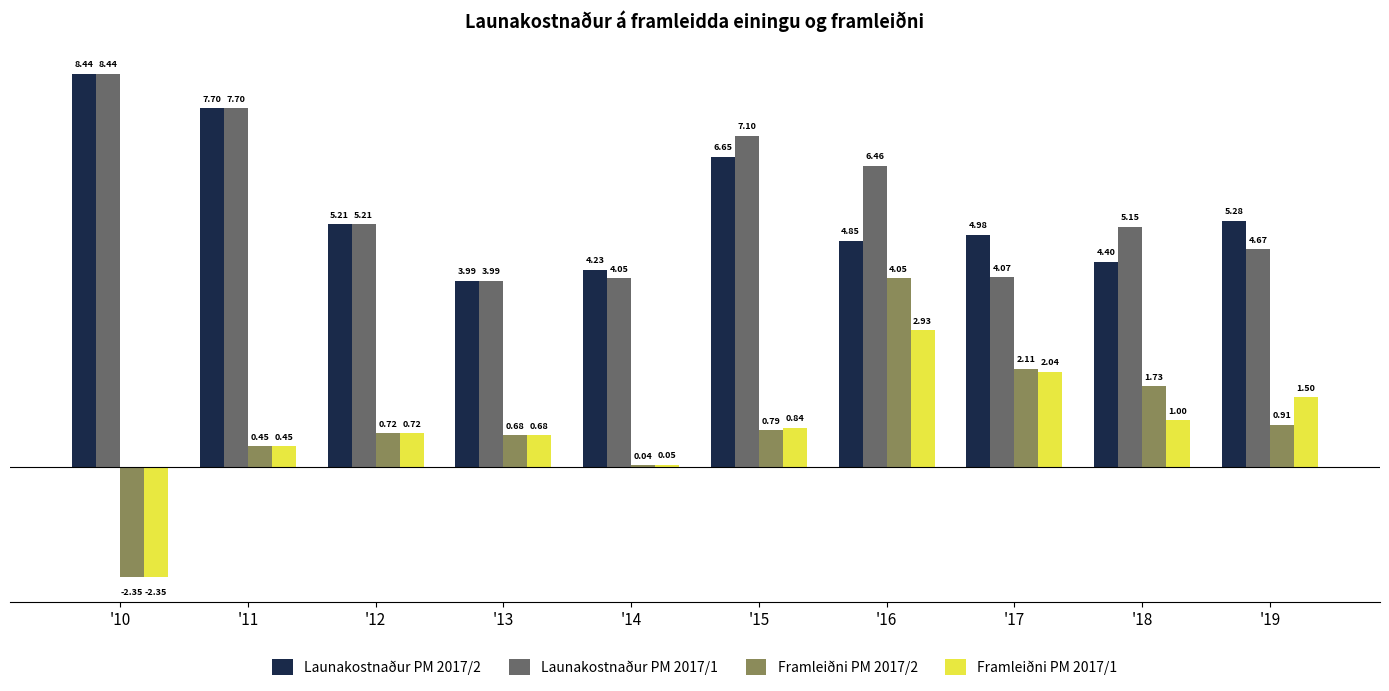

What is the maximum value shown in the chart?

8.4